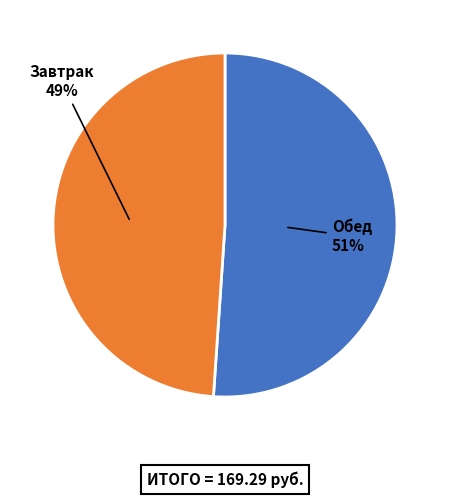

Does any single category account for the majority?

Yes